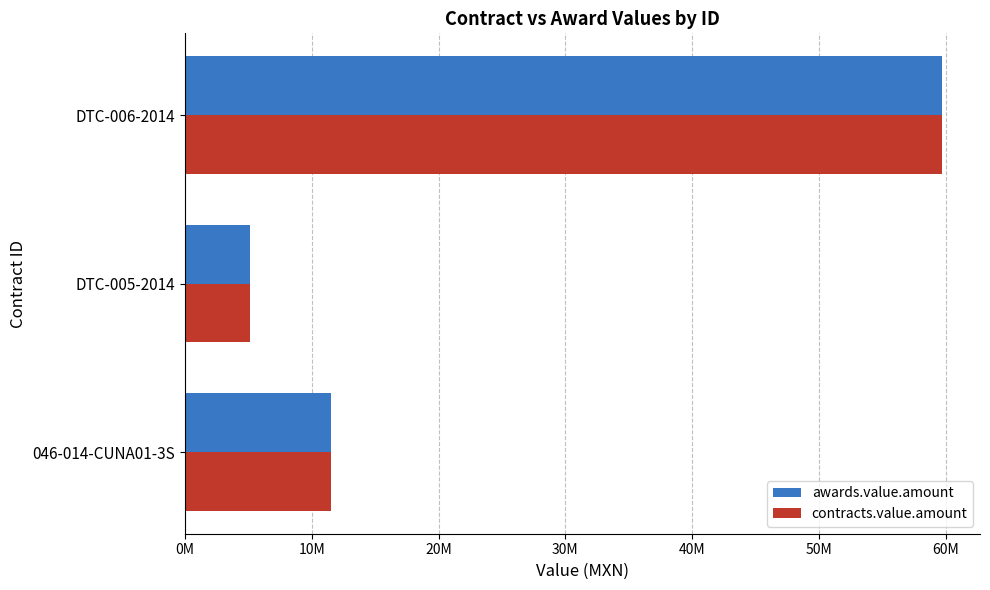

List the labels in order of awards.value.amount value, largest first.

DTC-006-2014, 046-014-CUNA01-3S, DTC-005-2014